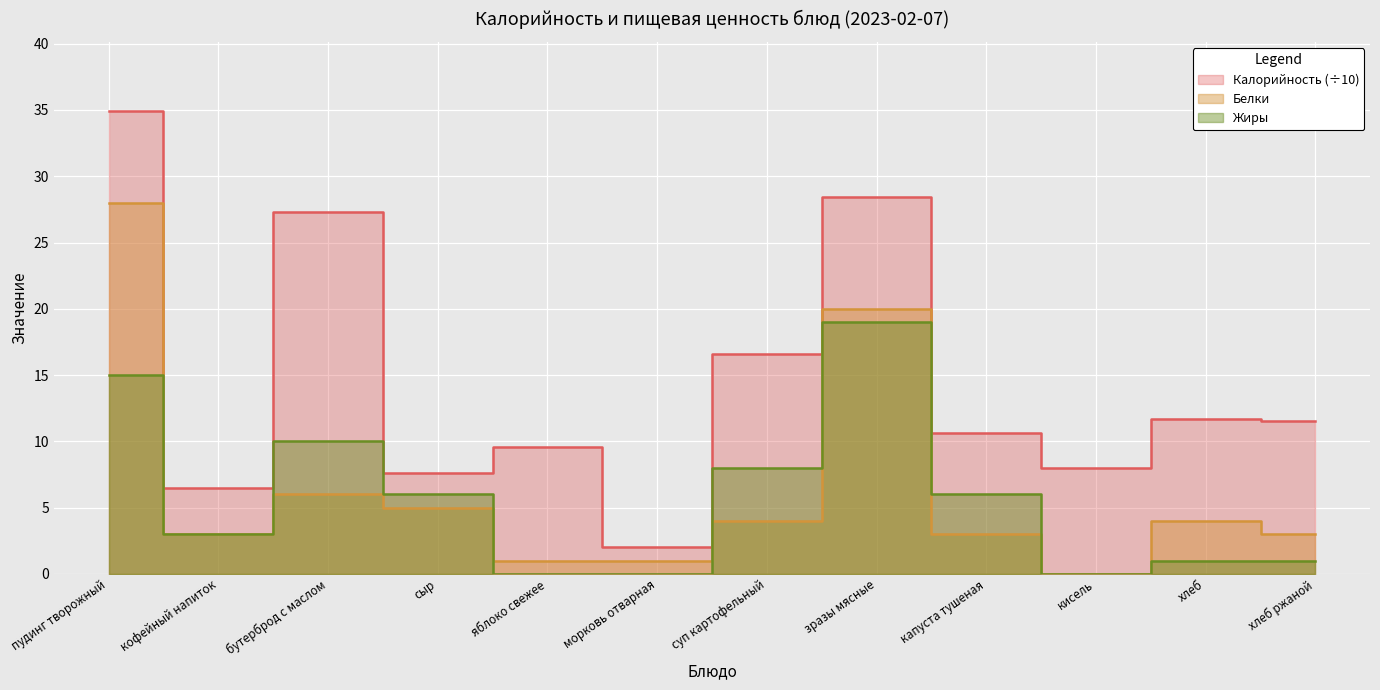

At how many categories does at least one series exceed 30?

1